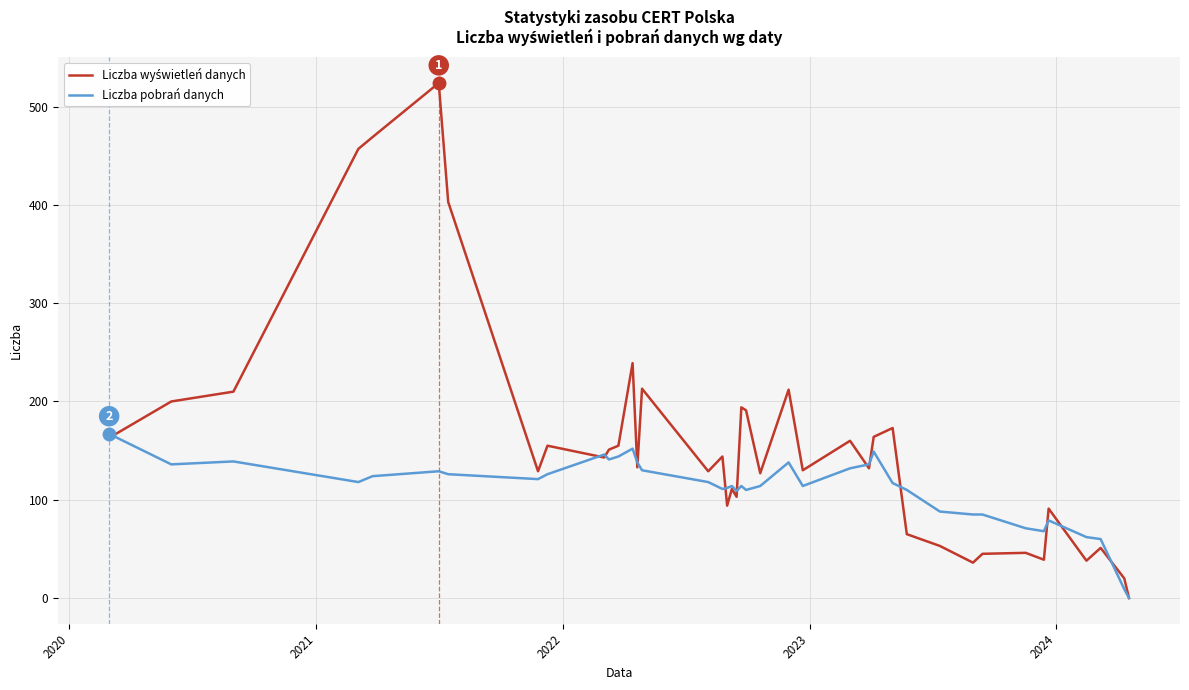

What is the maximum value for Liczba pobrań danych?

167